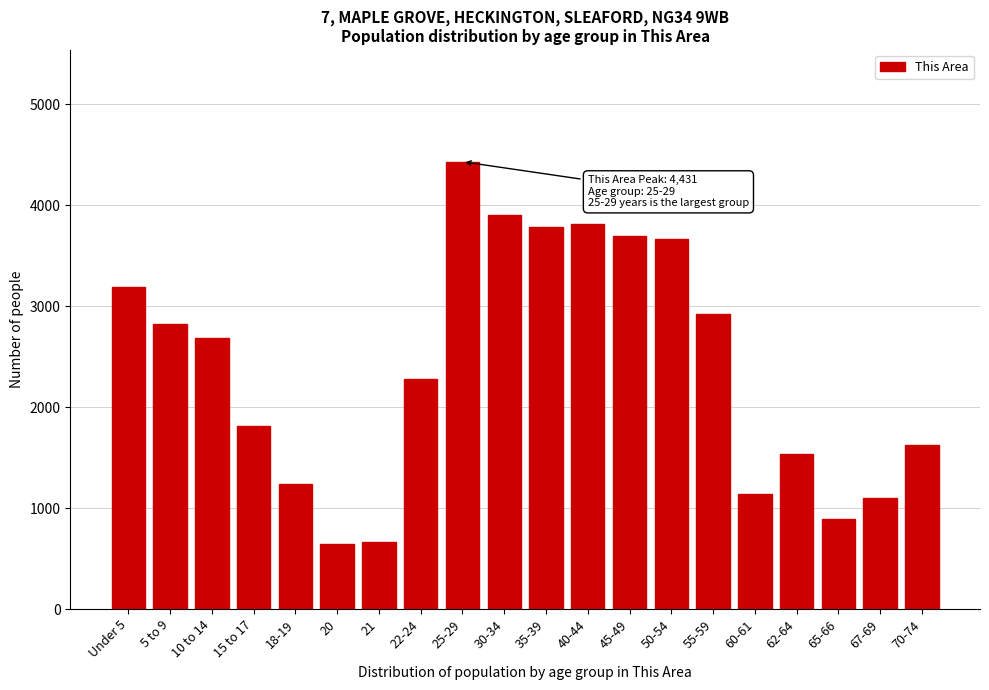

Reading right to left, extract all data points from this chart.

70-74=1626	67-69=1103	65-66=895	62-64=1532	60-61=1142	55-59=2920	50-54=3669	45-49=3698	40-44=3817	35-39=3788	30-34=3899	25-29=4431	22-24=2279	21=668	20=644	18-19=1236	15 to 17=1810	10 to 14=2682	5 to 9=2825	Under 5=3195